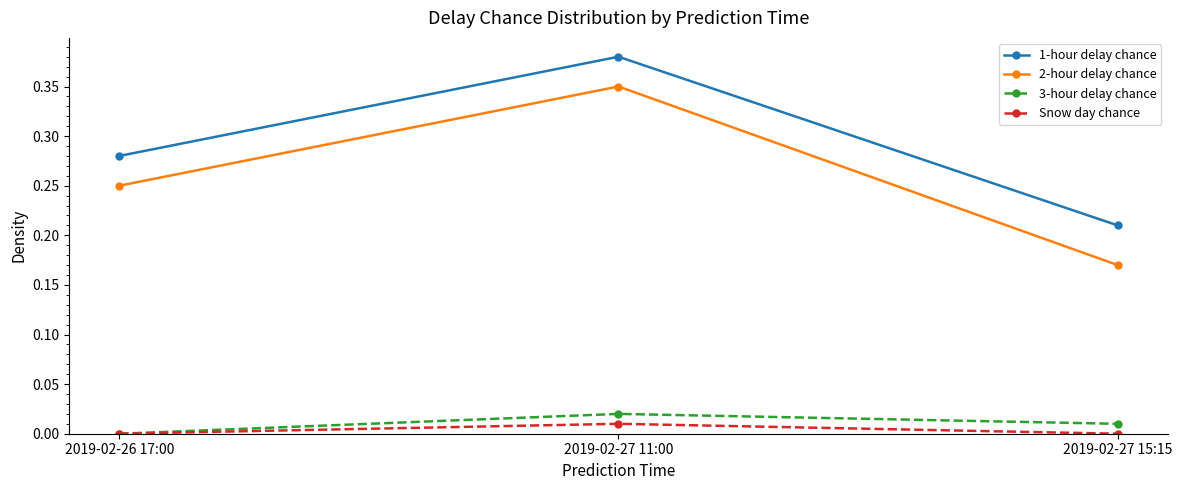

Rank the series by their maximum value, from lowest to highest.

Snow day chance, 3-hour delay chance, 2-hour delay chance, 1-hour delay chance